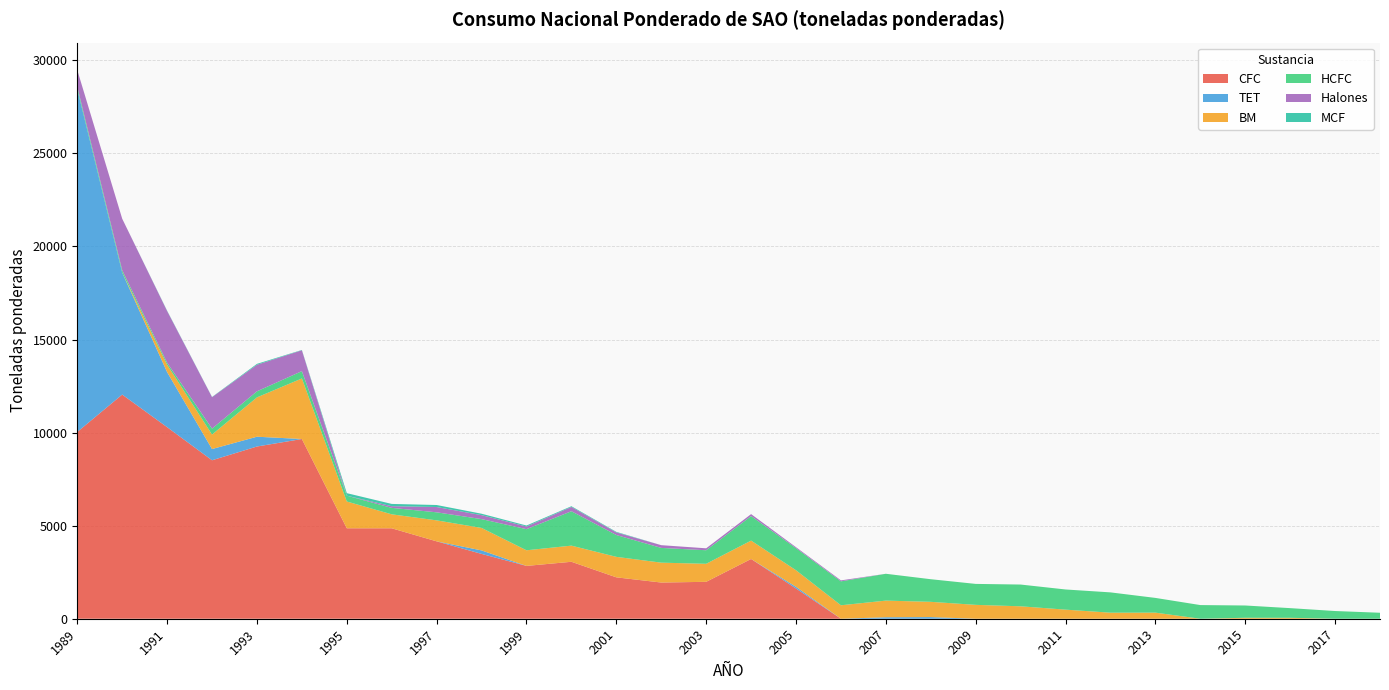

Reading left to right, what are all the values shown in this chart?

HCFC: 137.0	126.5	107.3	318.0	325.8	392.6	312.5	347.0	432.3	473.6	1134.2	1848.6	1172.4	792.3	728.3	1316.4	1185.1	1285.9	1441.2	1214.8	1125.6	1168.6	1083.5	1091.1	791.3	733.8	660.4	519.6	414.2	321.1
BM: 0.0	0.0	396.4	778.4	2113.8	3252.6	1438.2	750.0	1126.8	1207.4	839.4	867.0	1100.1	1067.5	968.0	987.5	891.1	722.6	894.6	819.9	745.4	667.9	488.2	324.6	327.4	0.0	50.9	49.4	0.0	0.0
CFC: 10033.8	12041.2	10290.7	8512.8	9251.9	9654.6	4859.5	4858.8	4157.2	3482.9	2837.9	3059.5	2223.9	1943.7	1983.2	3210.0	1624.0	-441.3	-480.6	-131.8	-102.3	-240.8	-8.0	0.0	0.0	0.0	-39.9	-11.6	0.0	0.0
TET: 18409.6	6551.6	2956.8	602.8	525.8	0.0	0.0	0.0	0.0	187.5	0.0	0.0	0.0	0.8	0.0	0.0	89.5	0.1	79.2	88.0	0.0	0.1	0.0	0.0	0.0	0.0	0.0	0.1	0.1	0.1
Halones: 892.8	2769.6	2777.6	1690.2	1425.5	1122.0	0.0	89.1	284.6	212.8	141.0	230.4	140.4	147.3	103.8	105.6	52.8	51.6	0.0	0.0	0.0	0.0	0.0	0.0	0.0	0.0	0.0	0.0	0.0	0.0
MCF: 1.4	0.0	18.9	11.5	49.2	16.3	135.8	122.6	108.0	76.4	54.2	38.6	30.0	0.0	0.0	0.0	0.0	0.0	0.1	0.0	0.0	0.0	0.0	0.0	0.0	0.0	0.0	0.0	0.0	0.0